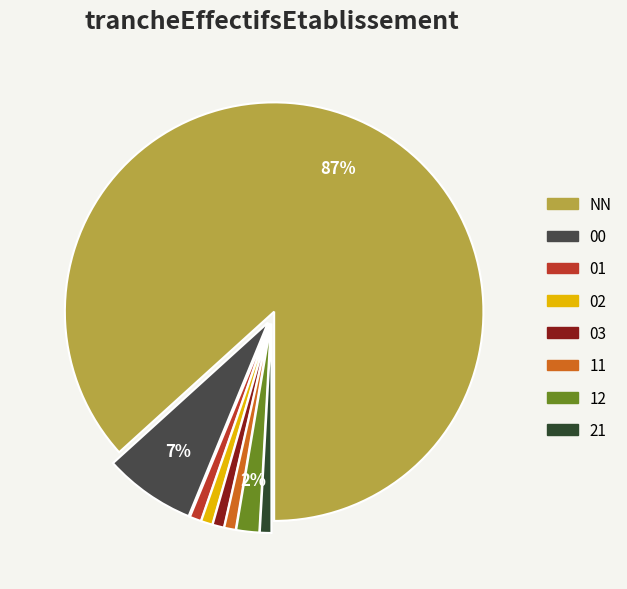

What is the ratio of the value at 03 to the value at 01?

1.0